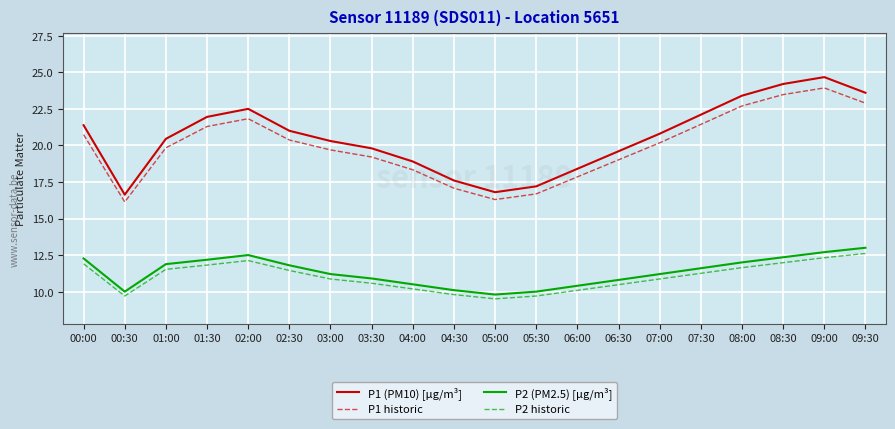

The P1 (PM10) [µg/m³] series shows 21.4 at 00:00. True or false?

True